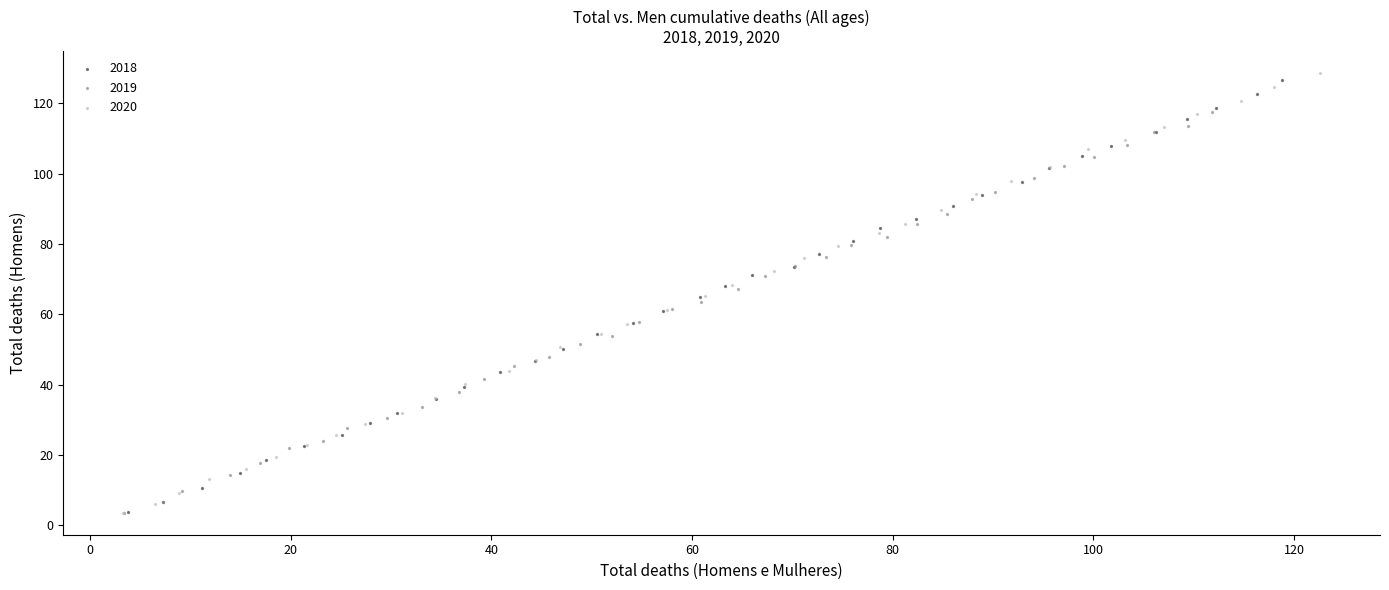

Which series reaches the maximum Y coordinate?

2020